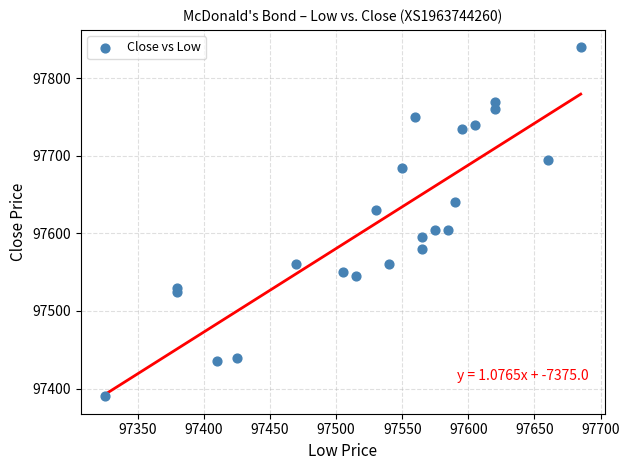

What is the range of X values (max minus min)?

360